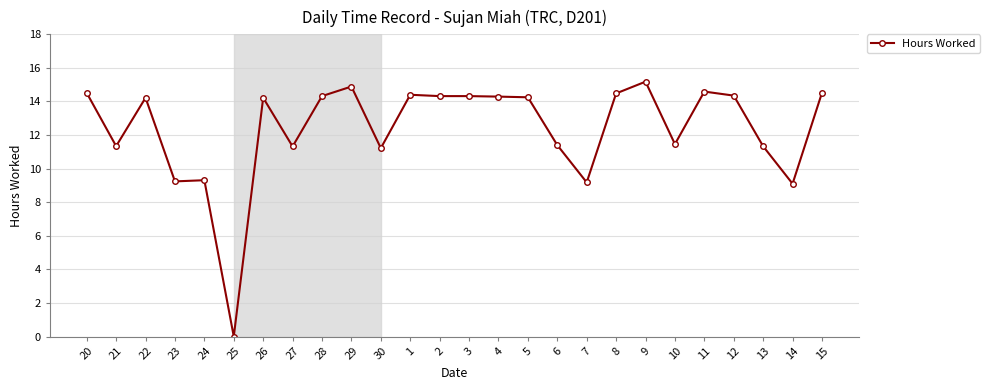

How many values are above zero?

25